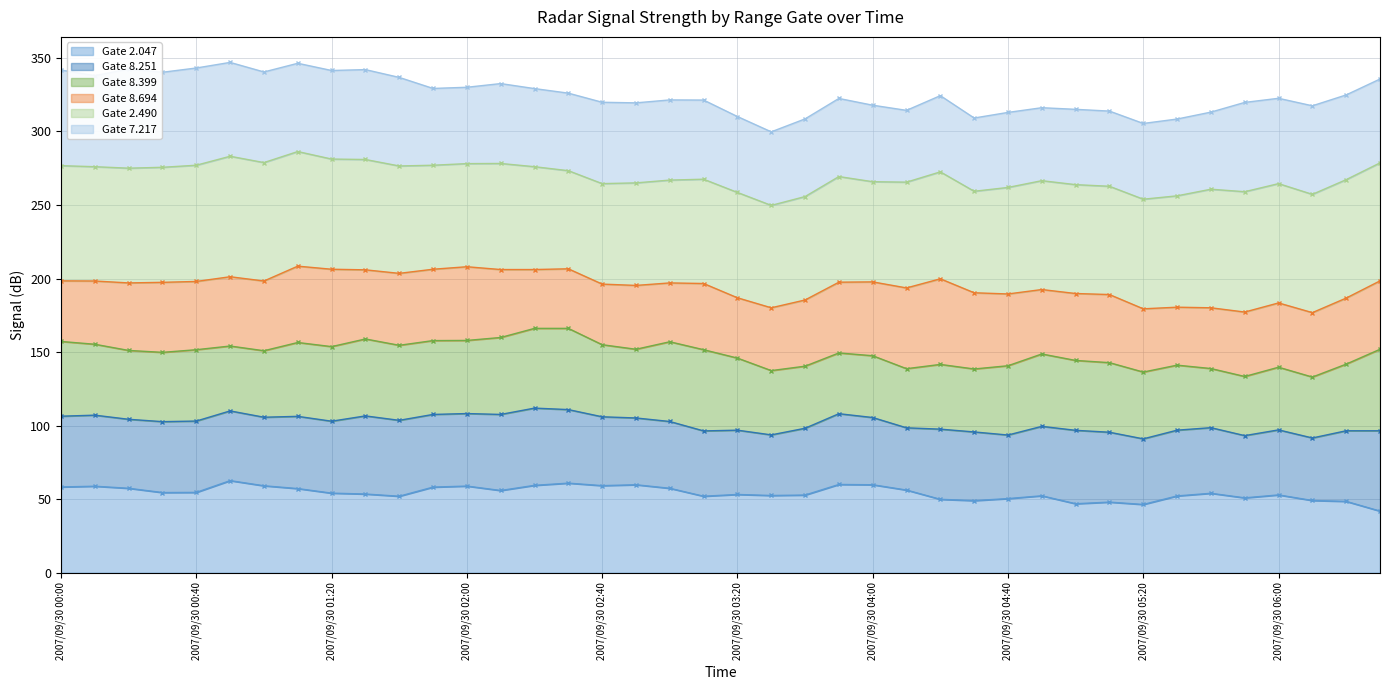

What is the highest value of the 2.047 (line) series?

62.6